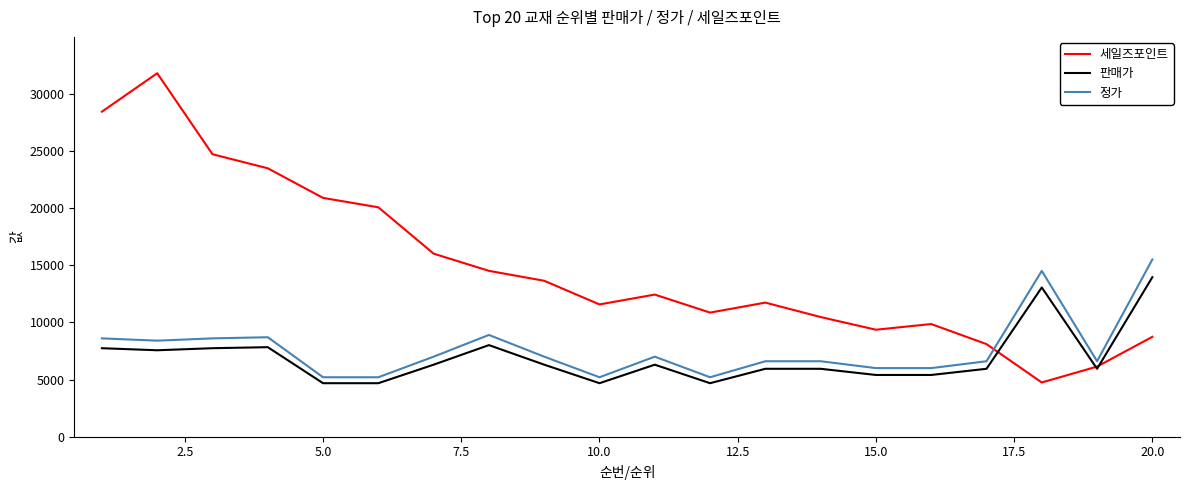

What is the sum of all 판매가 values?

138060